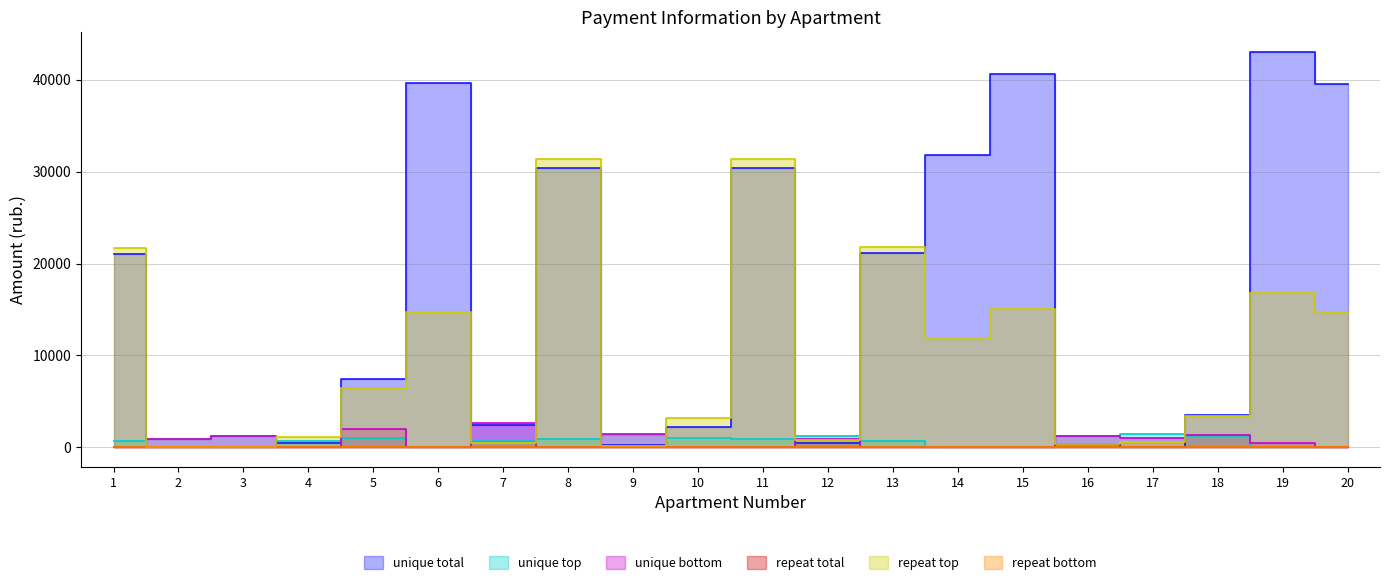

At which category does avans reach its first local peak?

3